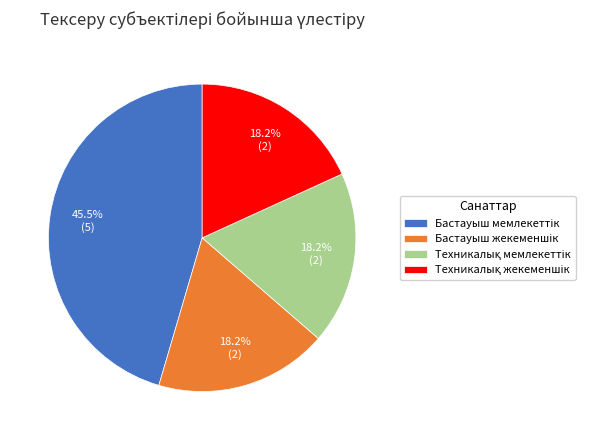

Is there any slice that represents more than half of the pie?

No